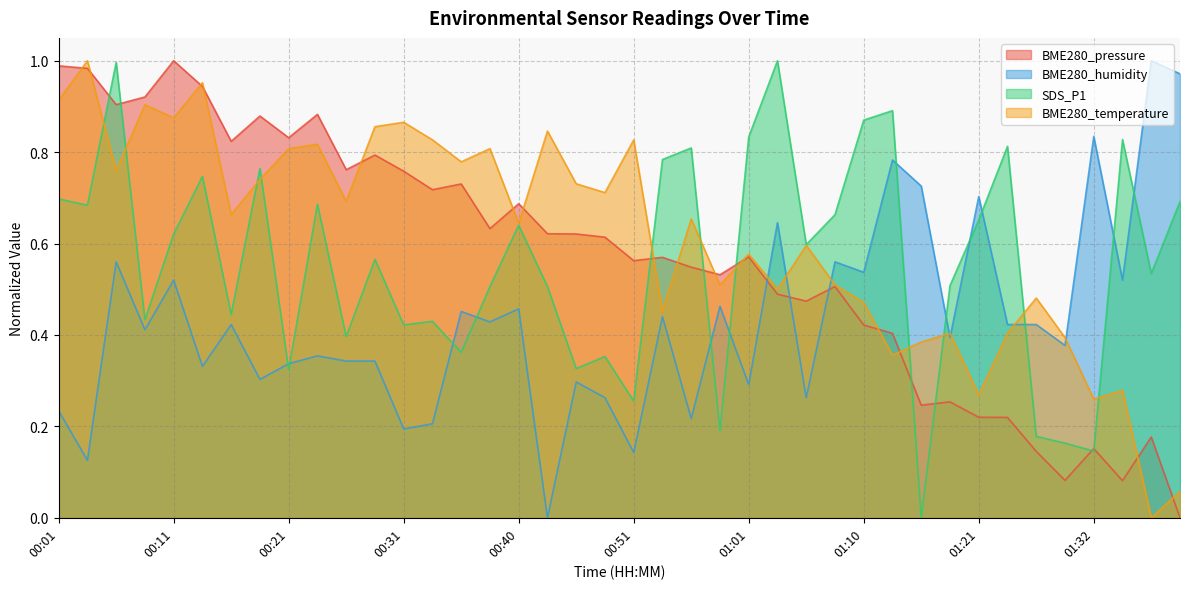

What is the label of the 27th point from the left?

01:06